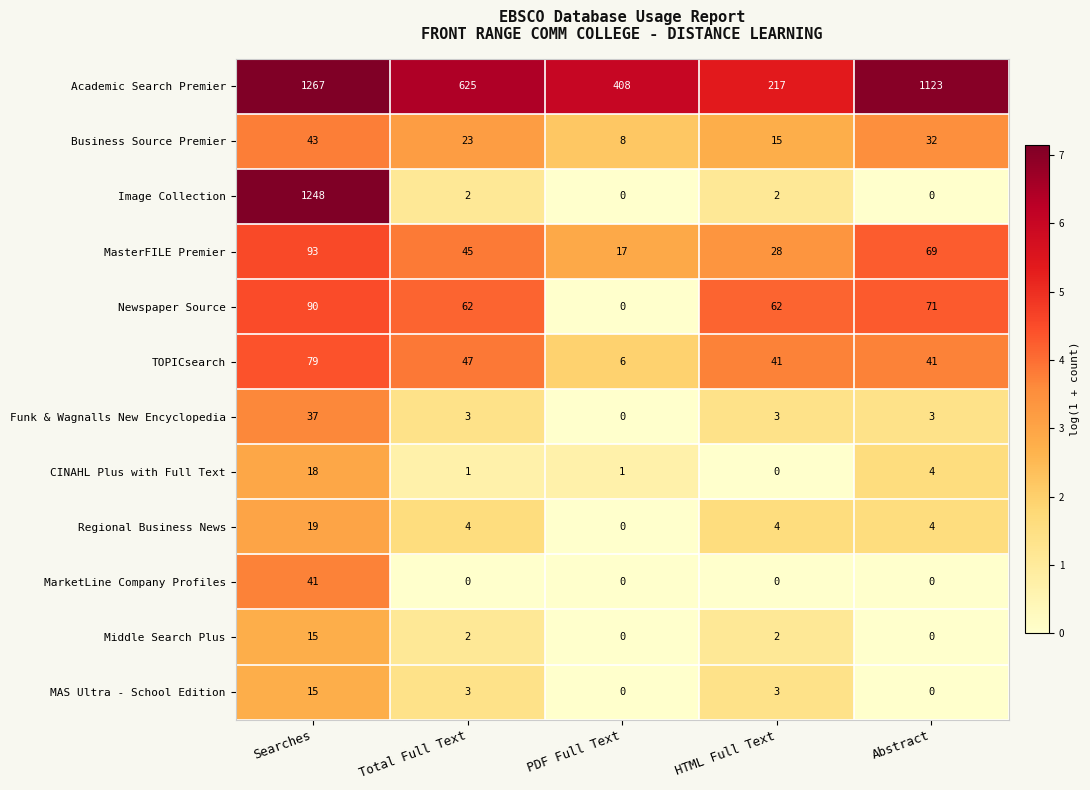

What is the average value of the Newspaper Source series?

57